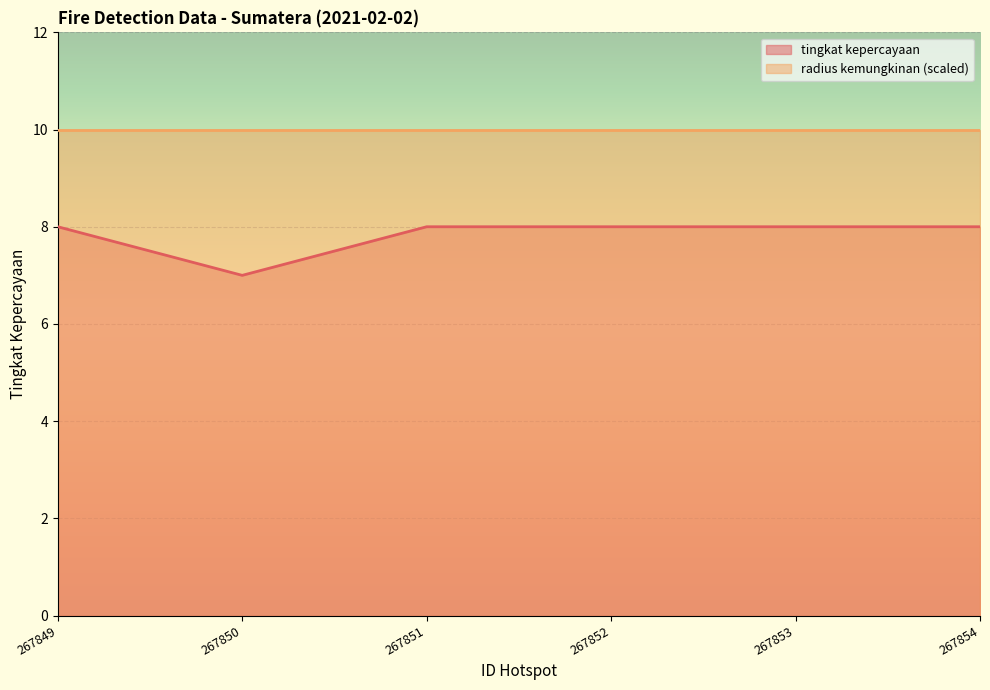

Does the chart display data point markers on the line(s)?

No